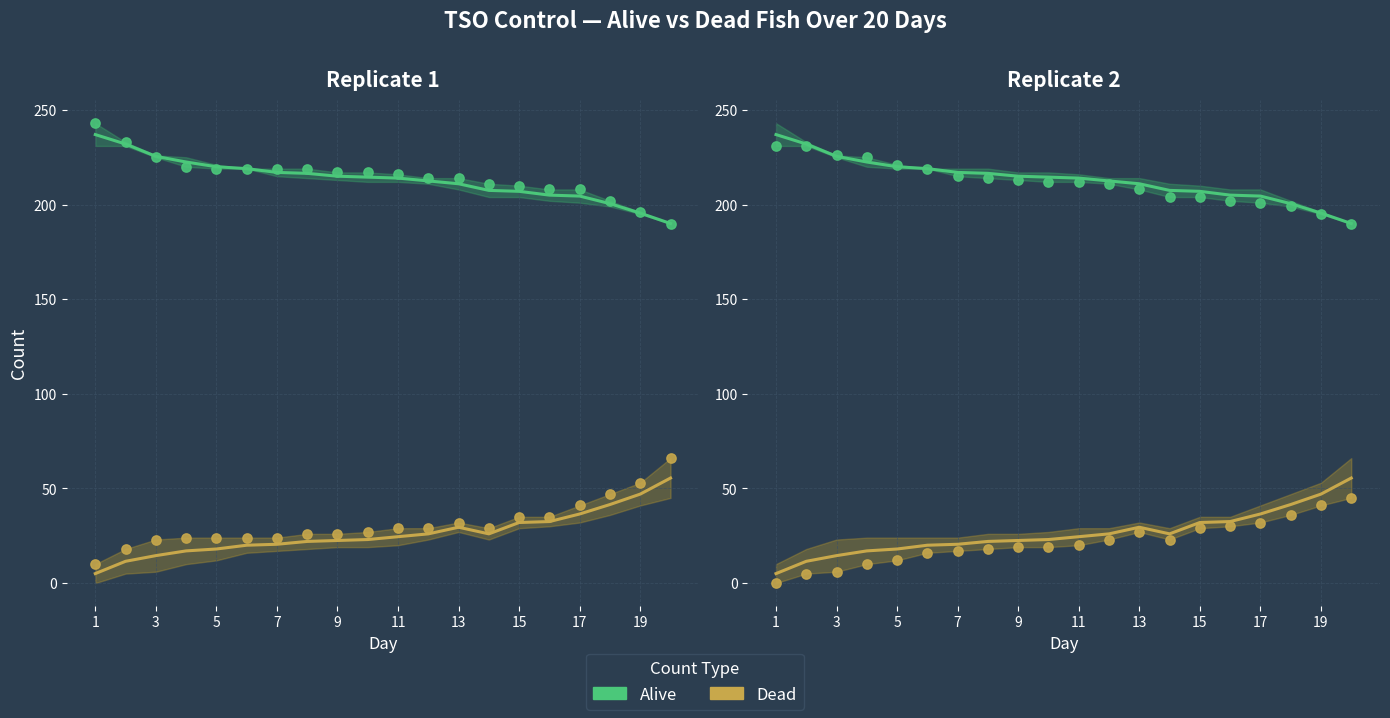

Which series contains the highest Y value?

alive (rep 1)